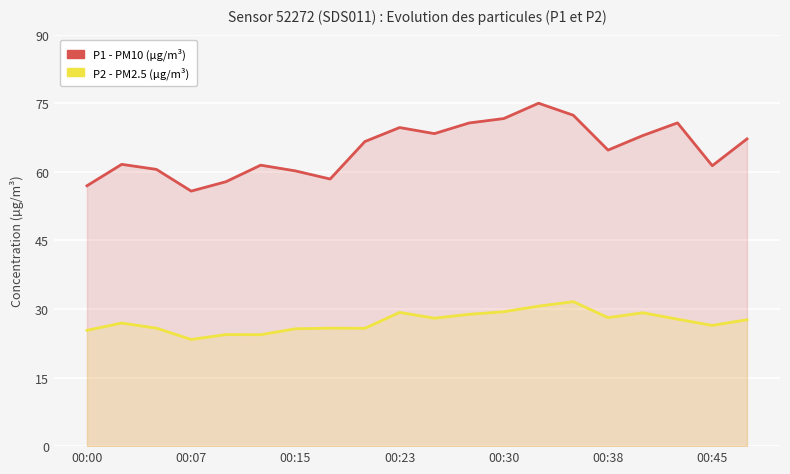

True or false: P2 and P1 cross at least once.

False